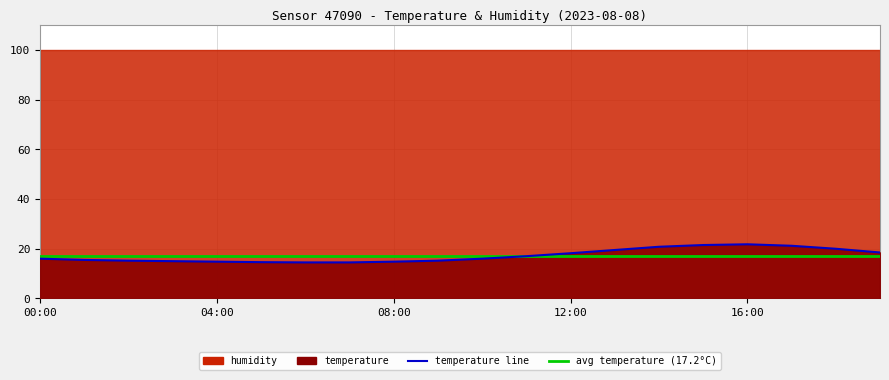

Which has a higher value, 00:00 or 06:00?

00:00